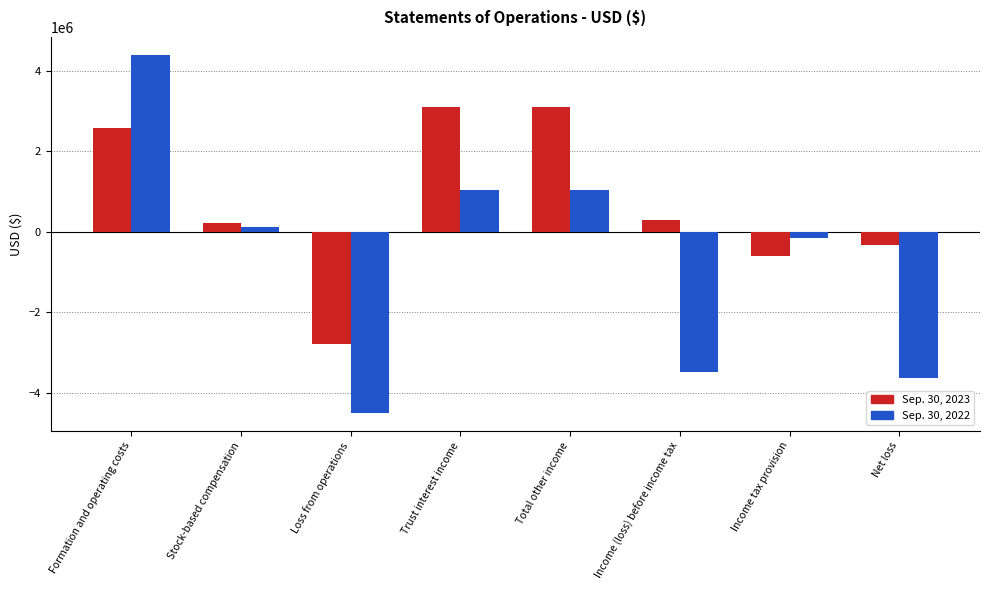

Which series changed the most between Stock-based compensation and Income tax provision?

Sep. 30, 2023